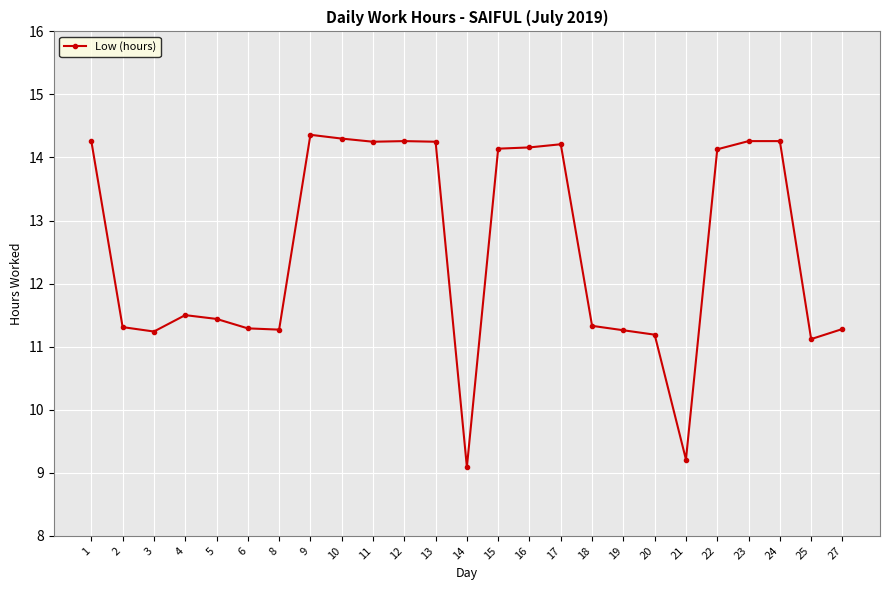

What is the approximate value at 20?

11.2